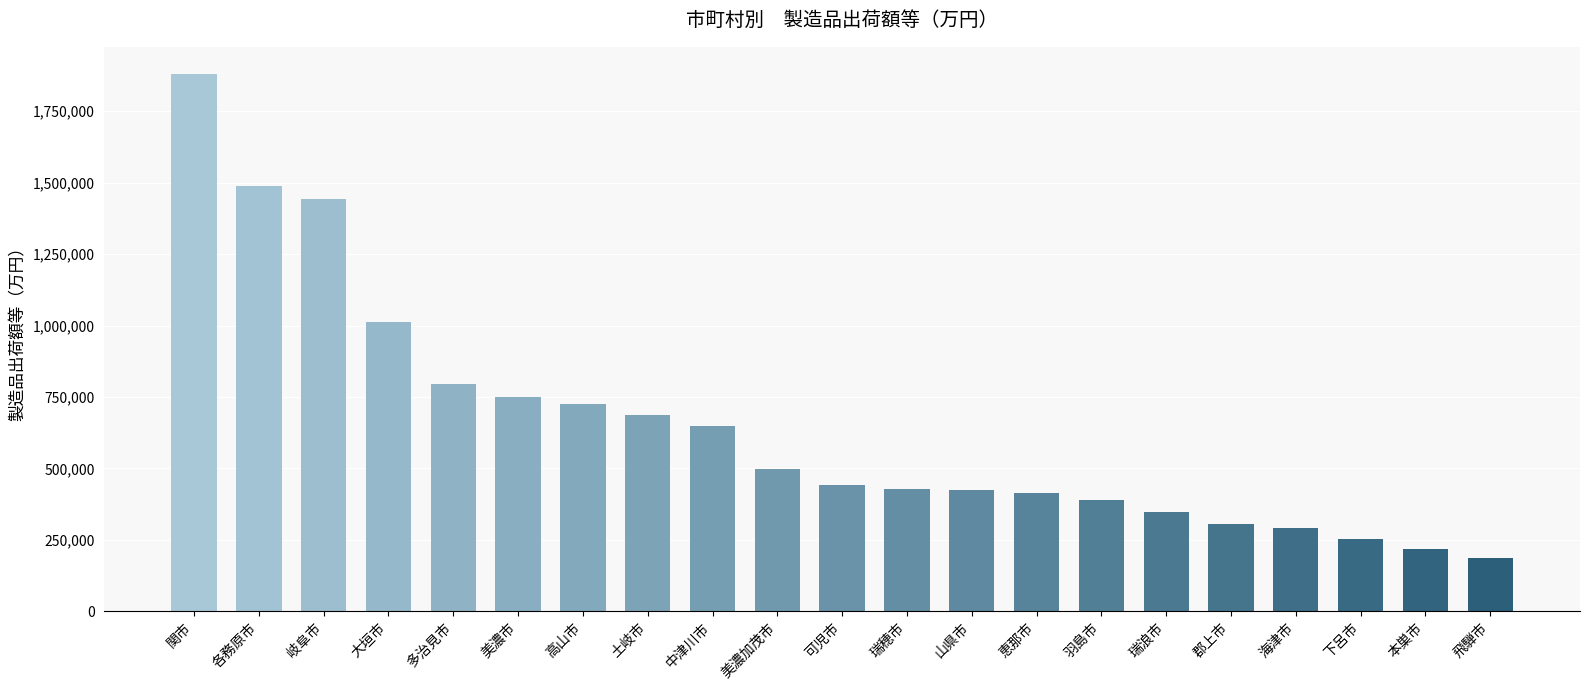

How many data points does each series have?

21